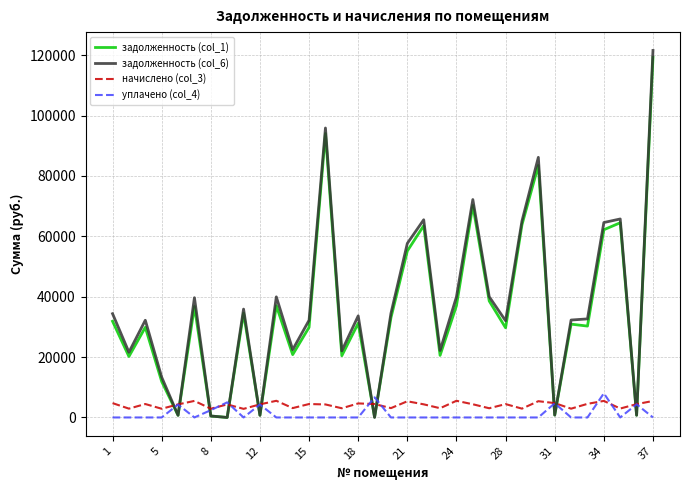

In задолженность (col_1), how many points are lower than both neighbors (excluding endpoints)?

12